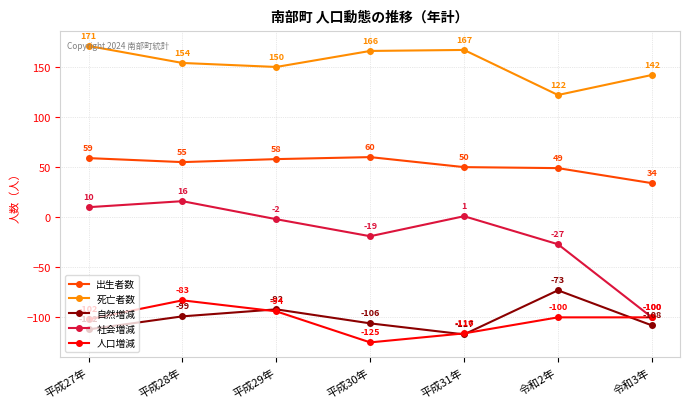

What is the difference between the 出生者数 values at 平成28年 and 平成30年?

5